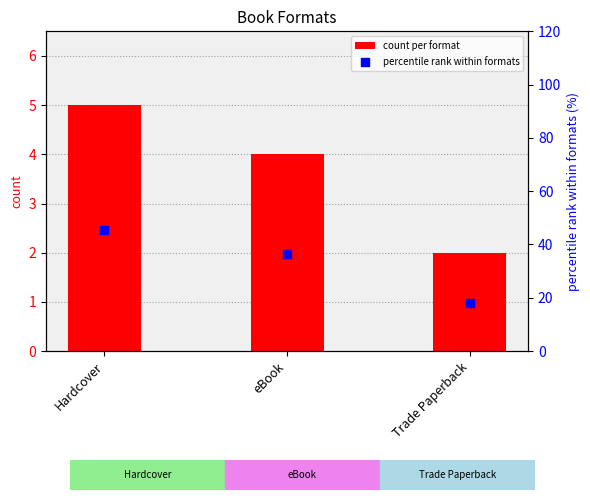

Which series reaches the minimum Y coordinate?

count per format